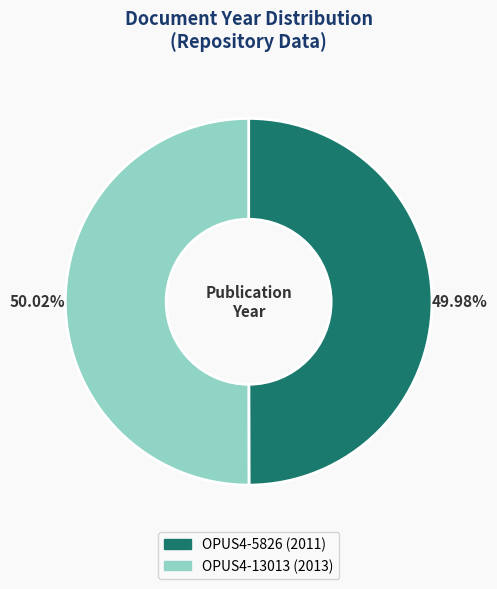

What percentage is the OPUS4-5826 slice, to the nearest percent?

50%